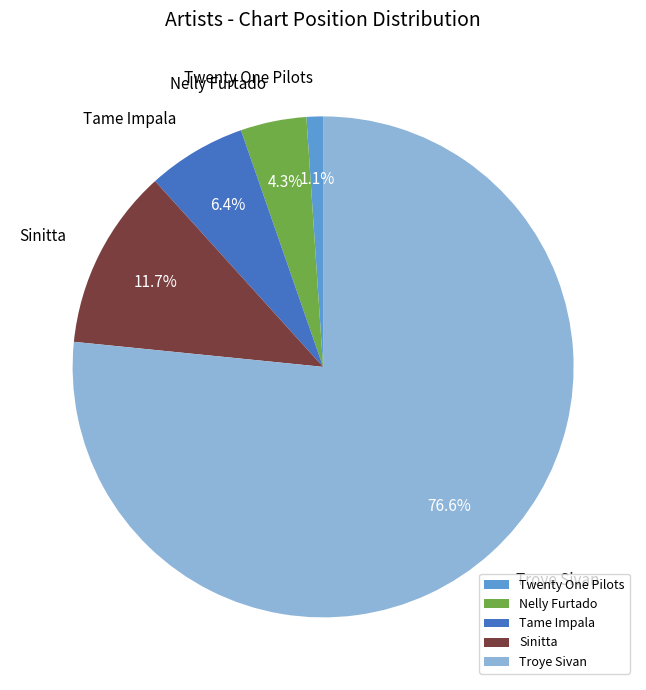

Is the sum of Sinitta and Nelly Furtado greater than half?

No